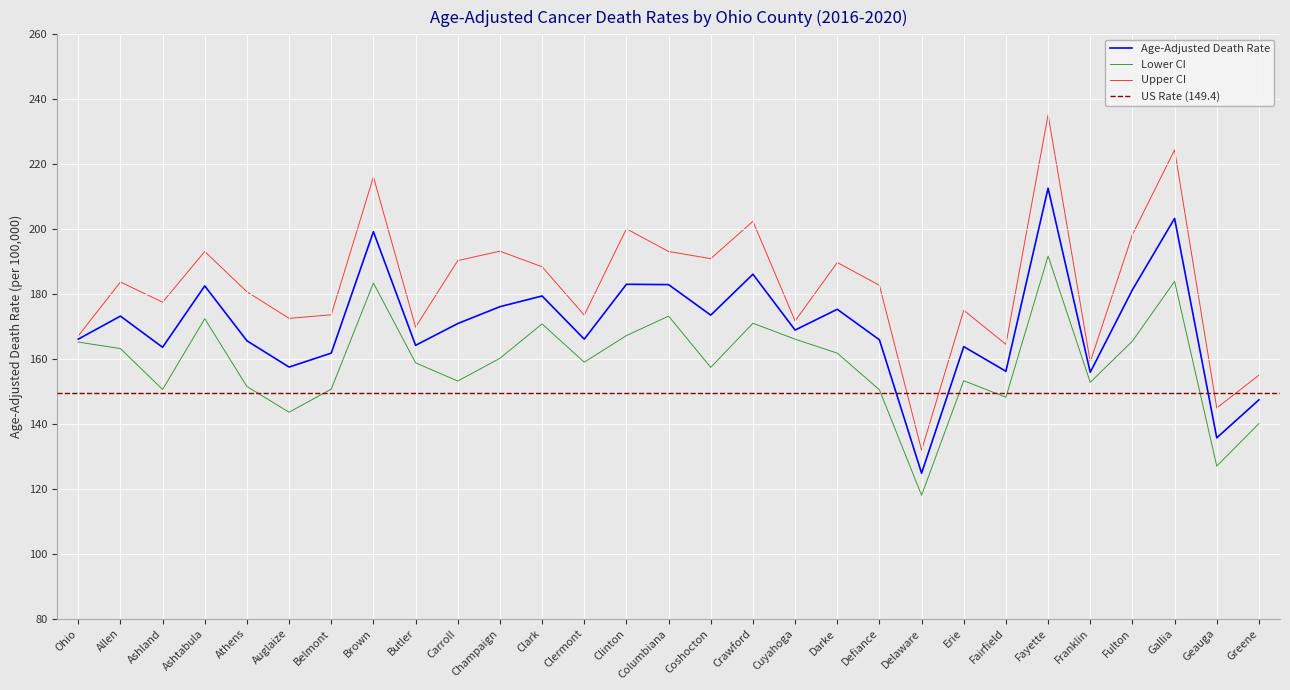

What position from the left is Columbiana?

15